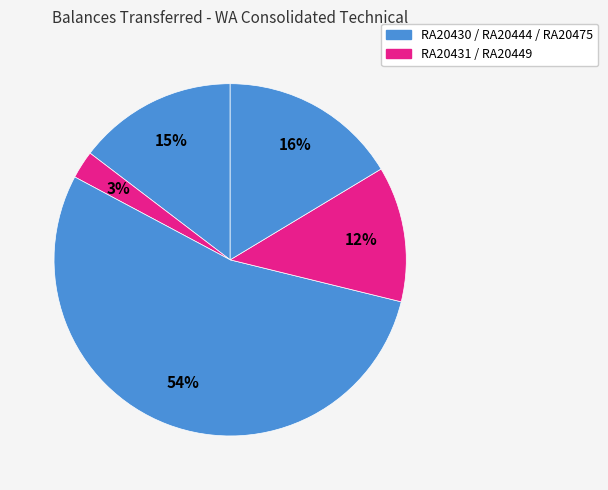

How many segments does this pie chart have?

5